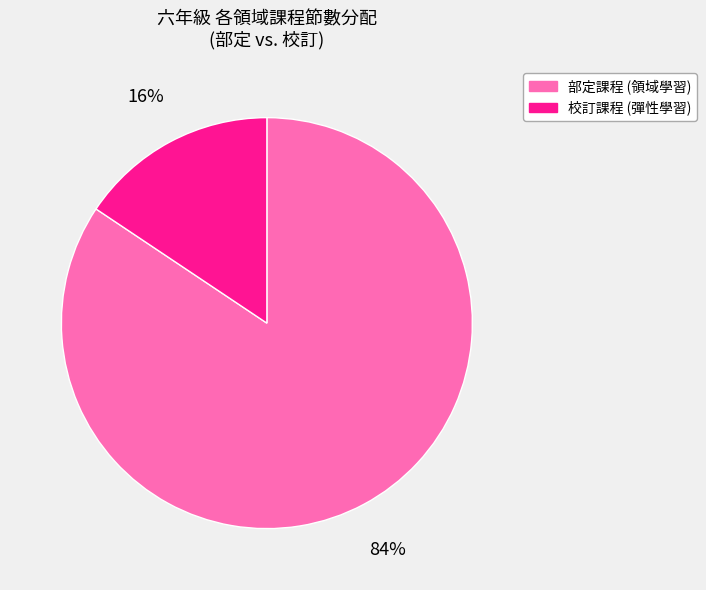

To the nearest percent, what is the combined percentage of 部定課程 (領域學習) and 校訂課程 (彈性學習)?

100%